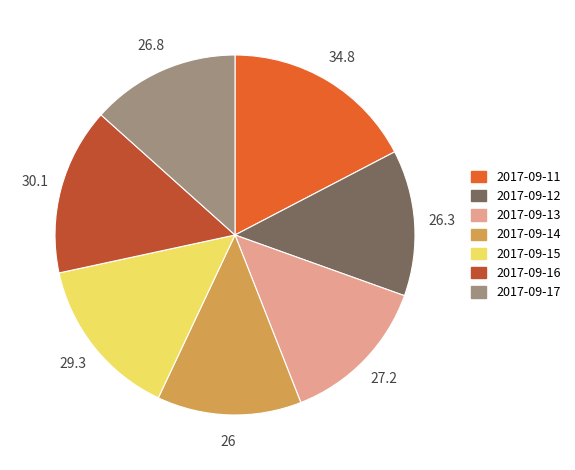

What is the largest slice in the pie chart?

2017-09-11